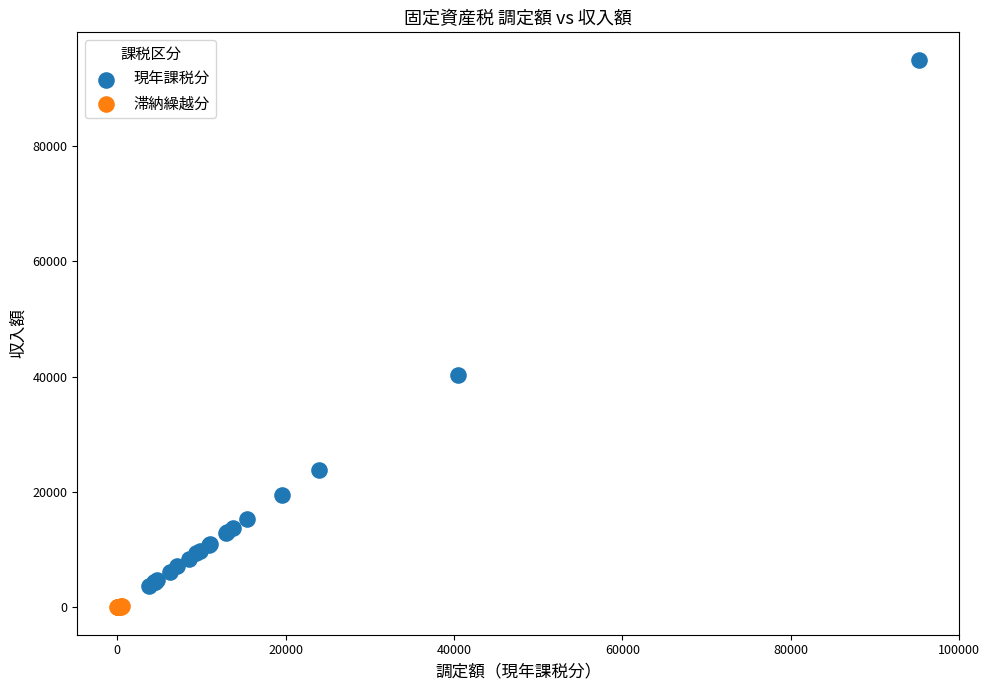

Which series contains the highest Y value?

現年課税分